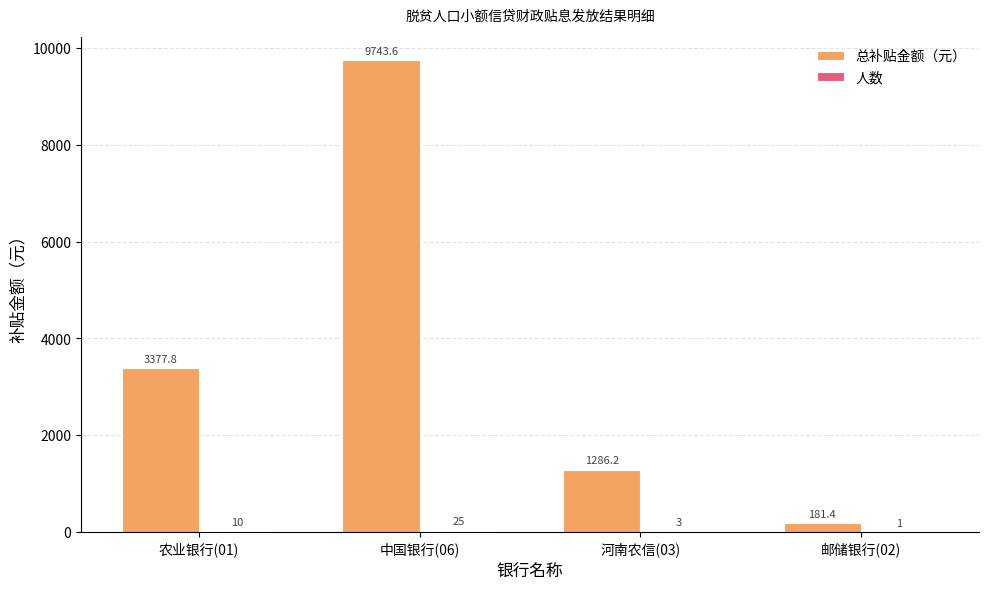

What is the maximum value shown in the chart?

9743.6